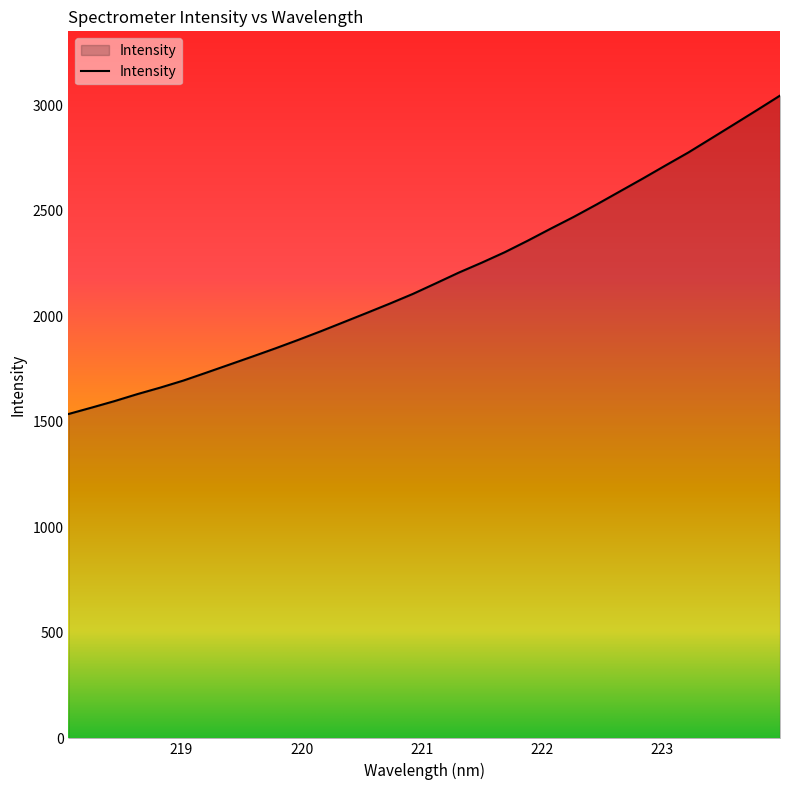

What is the minimum value shown in the chart?

1537.0